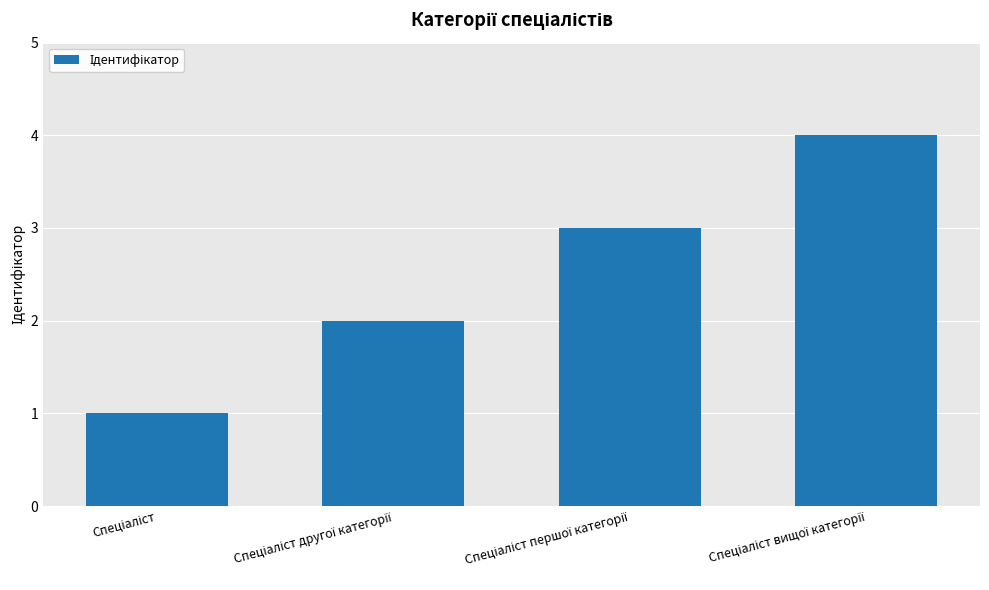

How many bars are there in total?

4